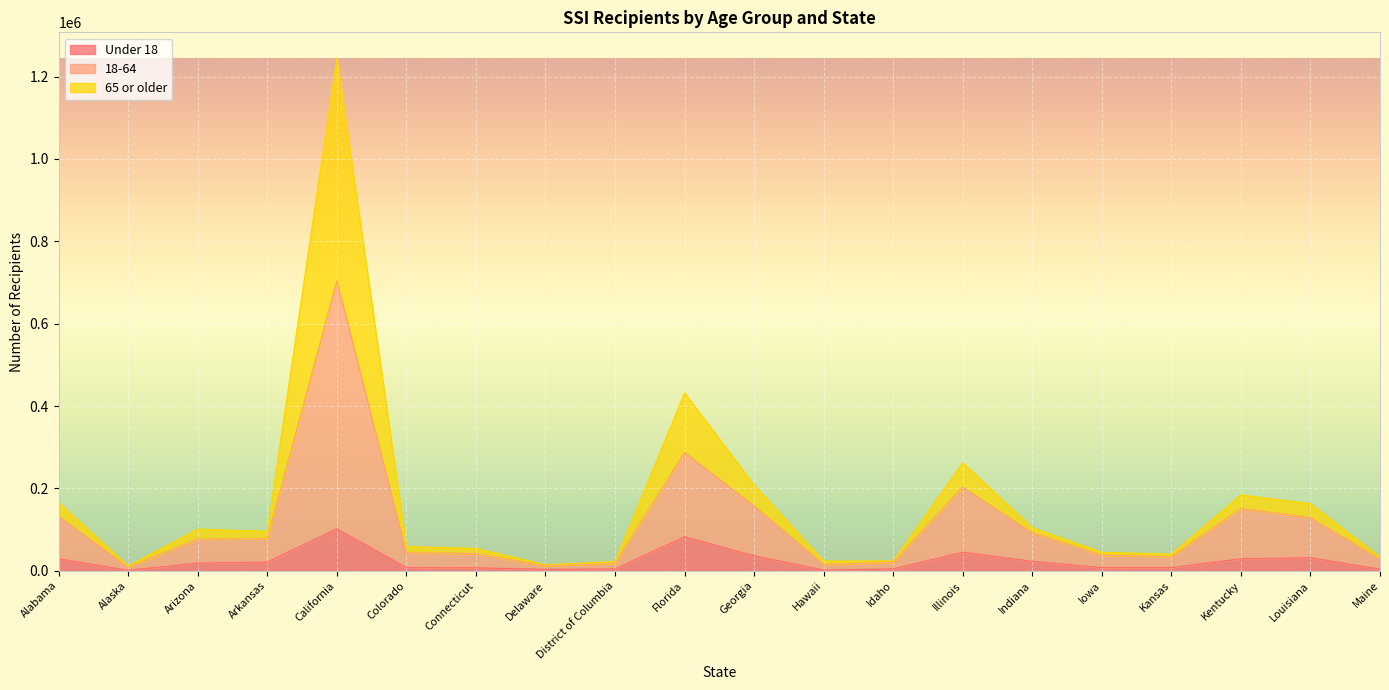

How many data points in Under 18 are above 18485?

9